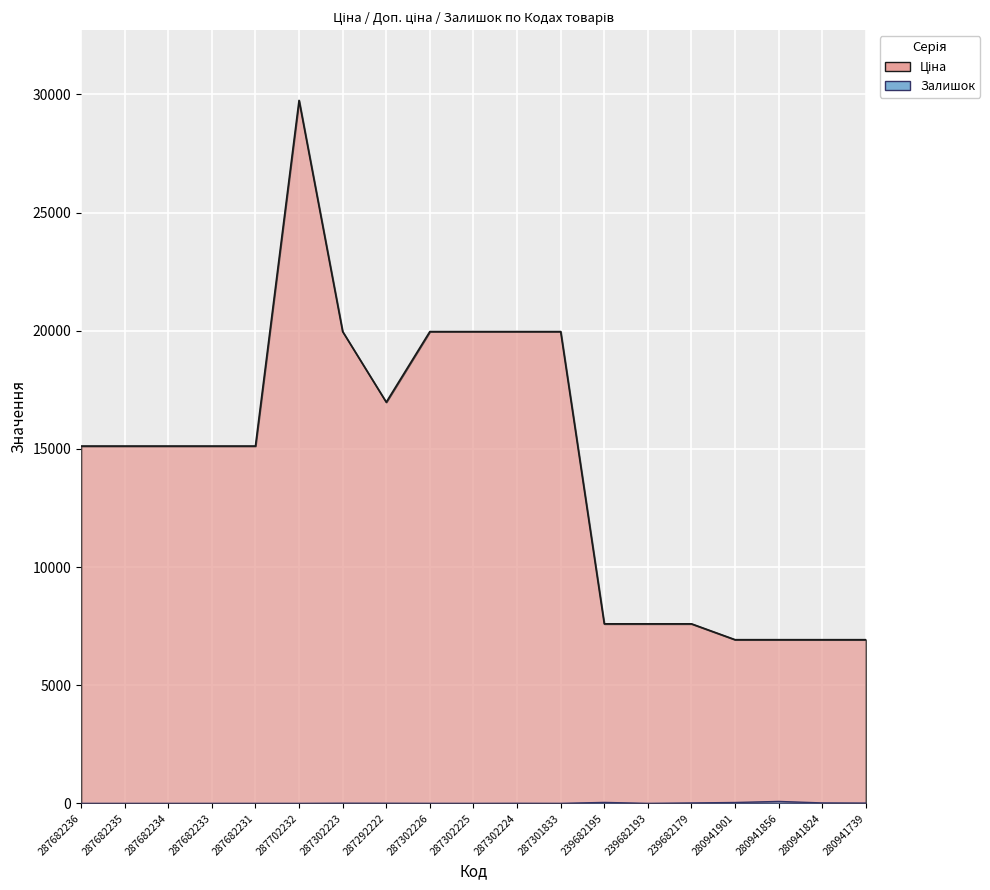

What is the label of the 18th point from the left?

280941824